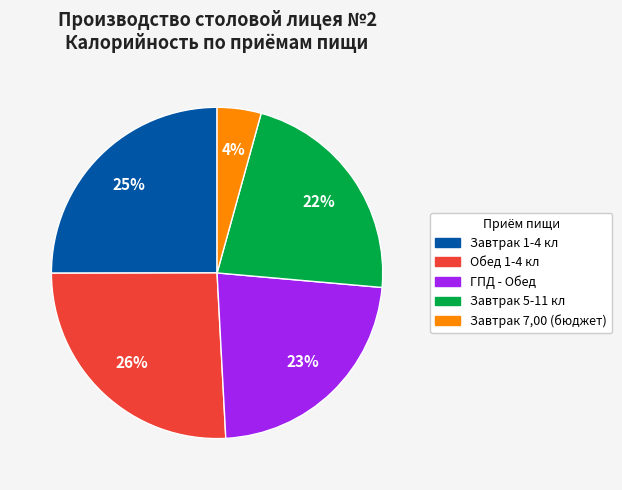

Between Завтрак 7,00 (бюджет) and Завтрак 5-11 кл, which is larger?

Завтрак 5-11 кл